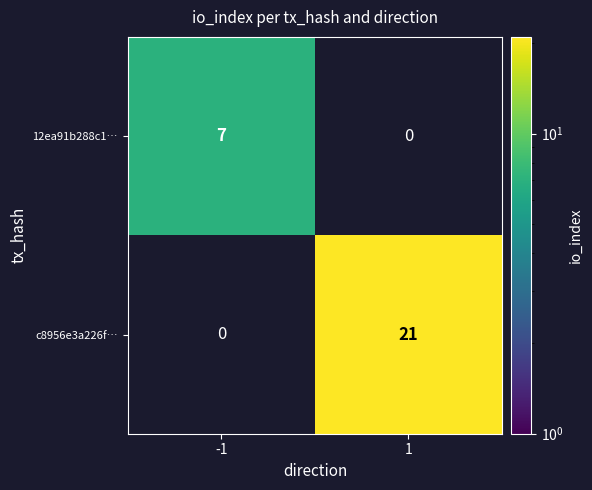

Is the value of 12ea91b288c1… at -1 greater than the value of c8956e3a226f… at 1?

No